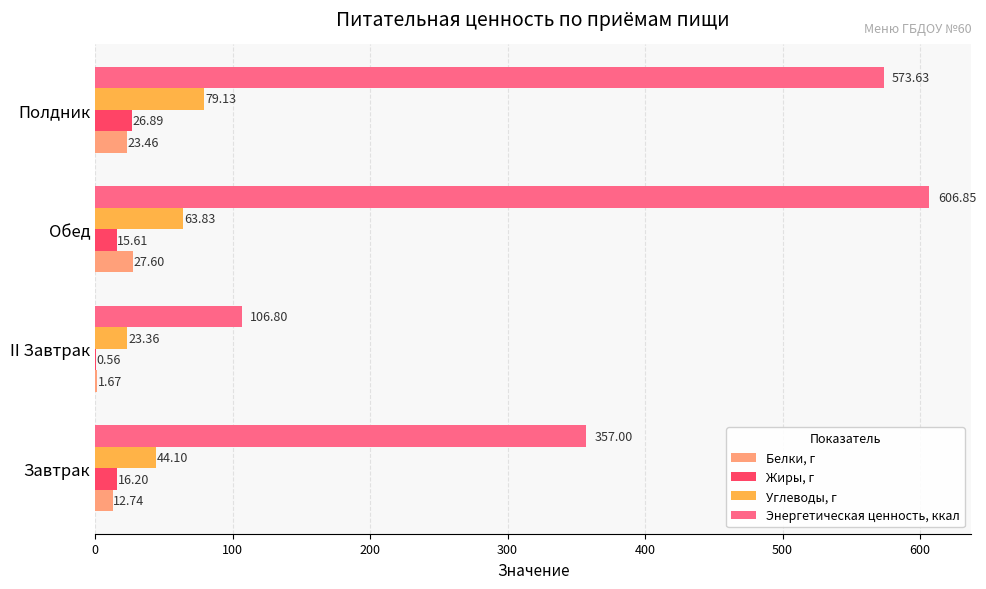

Between II Завтрак and Обед, which series saw the biggest shift?

Энергетическая ценность, ккал